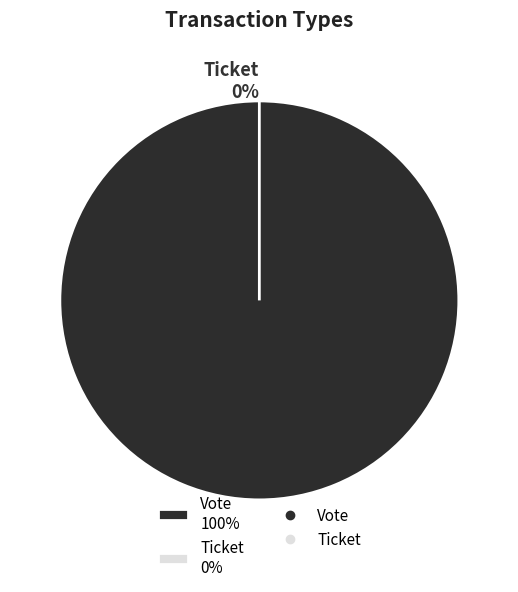

Which slice represents more than half of the pie?

Vote